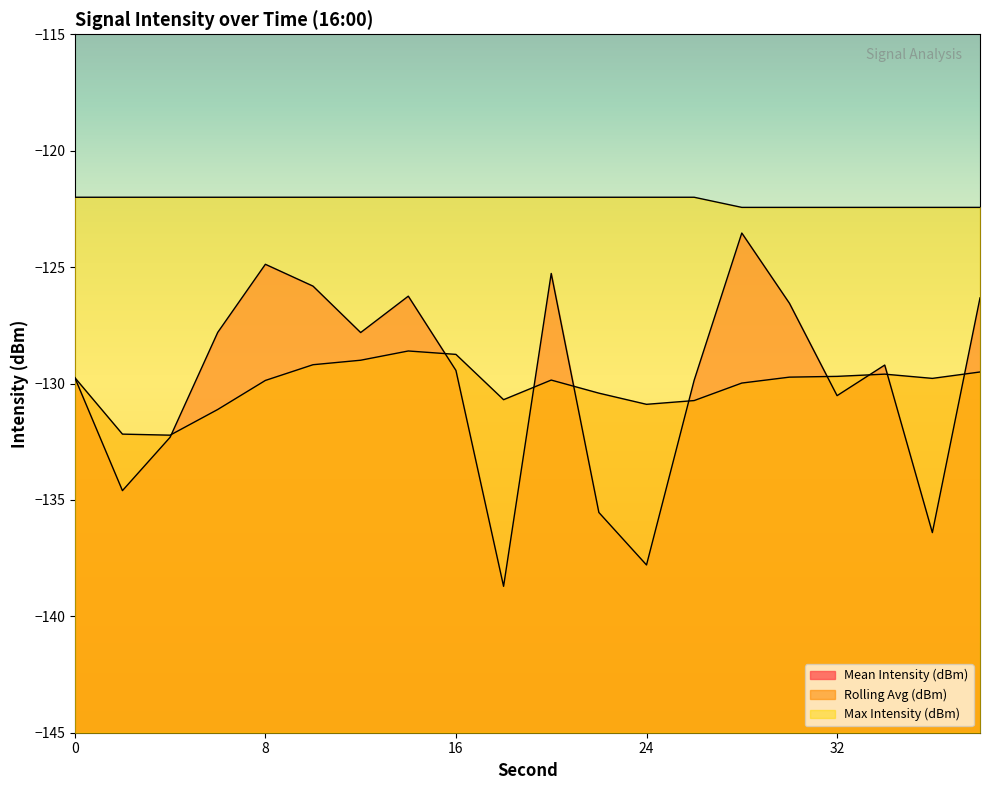

At which category is the sum across all series the highest?

28